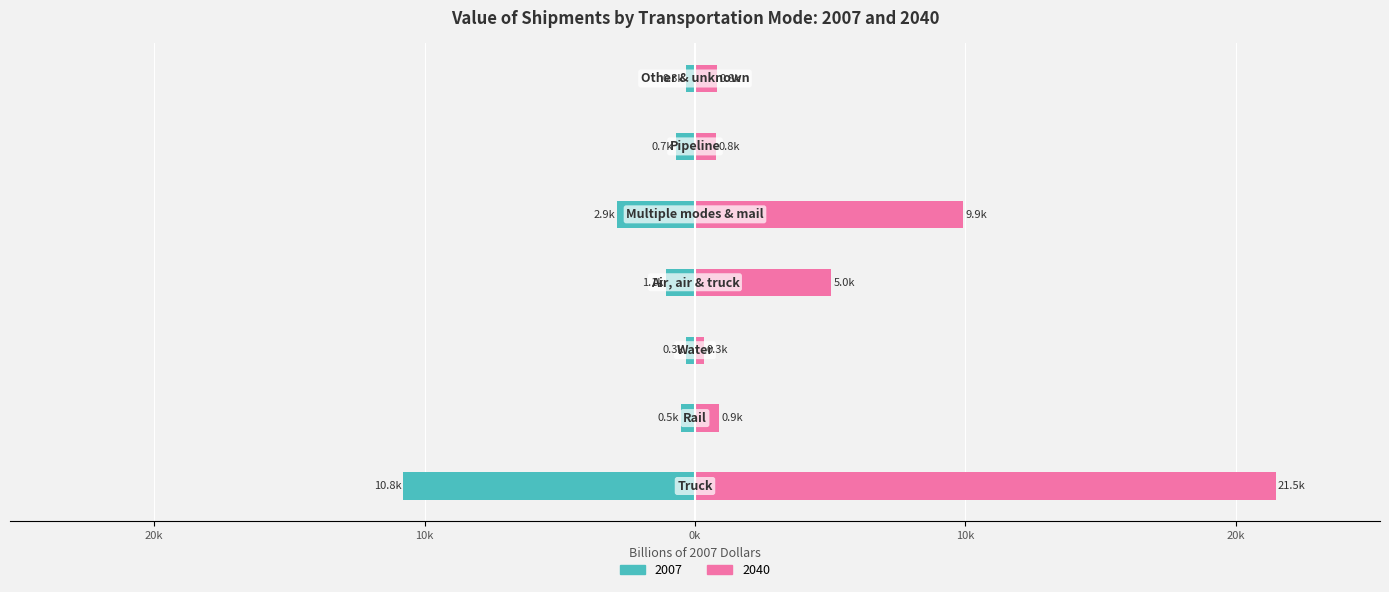

Between Multiple modes & mail and Other & unknown, which series saw the biggest shift?

2040